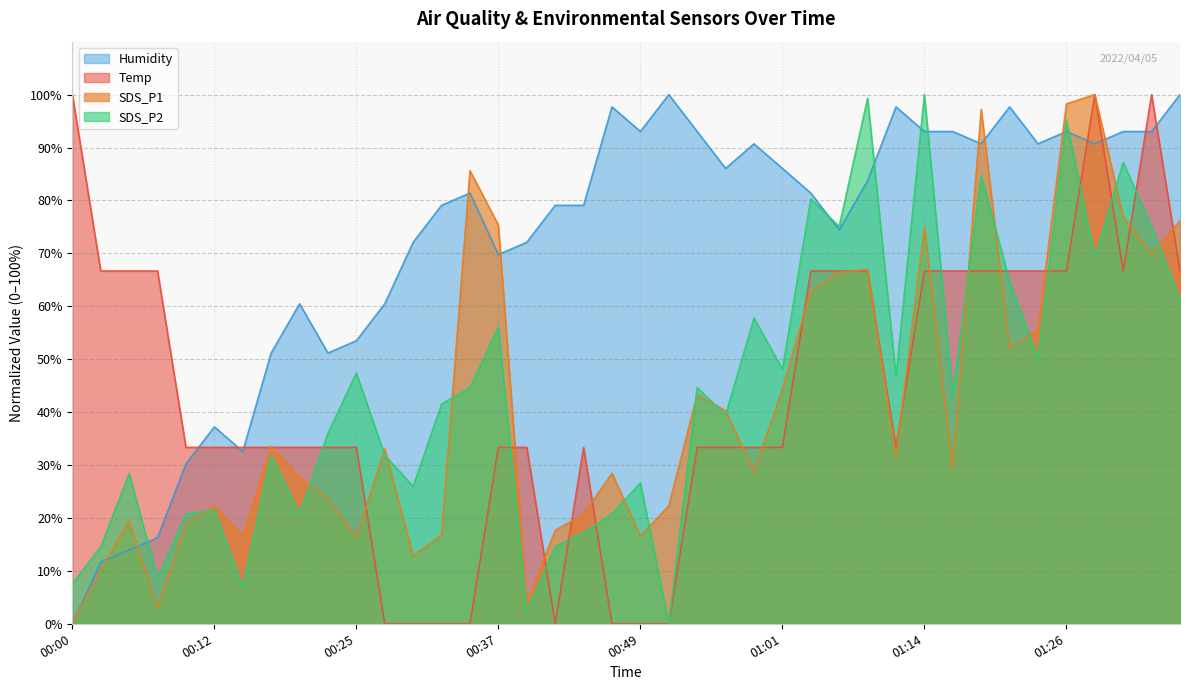

Between which two adjacent categories do SDS_P2 and SDS_P1 first intersect?

00:10 and 00:12